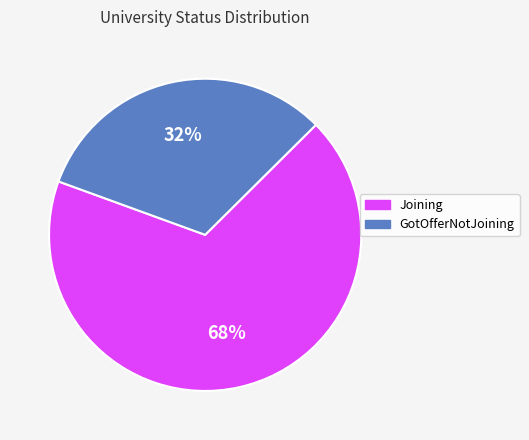

Which category has the smallest portion of the pie?

GotOfferNotJoining